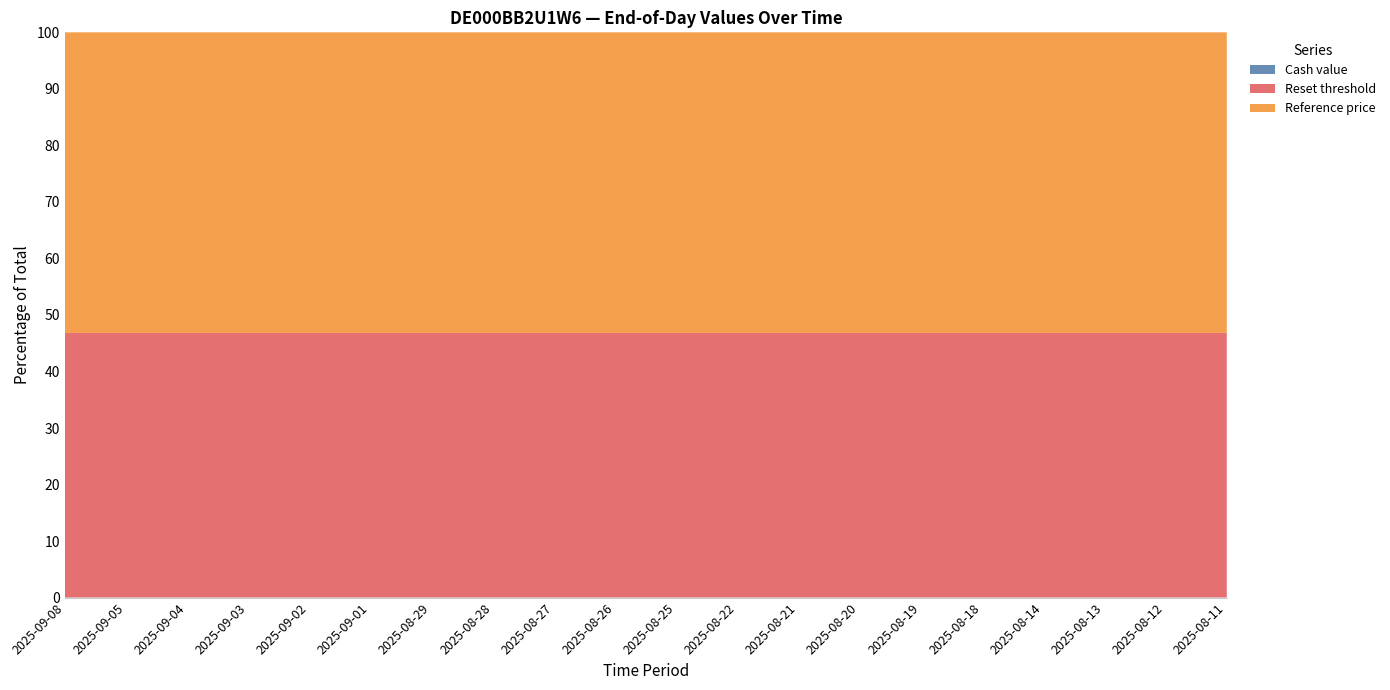

Reading right to left, list all the values displayed in this chart.

Cash value: 2025-08-11=19.3	2025-08-12=20.4	2025-08-13=21.3	2025-08-14=22.9	2025-08-18=22.8	2025-08-19=24.2	2025-08-20=23.5	2025-08-21=24.1	2025-08-22=25.2	2025-08-25=24.8	2025-08-26=22.5	2025-08-27=21.4	2025-08-28=21.7	2025-08-29=20.8	2025-09-01=21.5	2025-09-02=19.0	2025-09-03=19.2	2025-09-04=19.9	2025-09-05=18.6	2025-09-08=18.9
Reset threshold: 2025-08-11=36593.6	2025-08-12=36903.2	2025-08-13=37124.0	2025-08-14=37535.5	2025-08-18=37524.7	2025-08-19=37858.7	2025-08-20=37721.0	2025-08-21=37851.8	2025-08-22=38113.0	2025-08-25=38040.4	2025-08-26=37536.4	2025-08-27=37267.5	2025-08-28=37353.4	2025-08-29=37132.7	2025-09-01=37320.5	2025-09-02=36720.3	2025-09-03=36770.5	2025-09-04=36950.9	2025-09-05=36614.9	2025-09-08=36716.8
Reference price: 2025-08-11=41583.6	2025-08-12=41935.4	2025-08-13=42186.4	2025-08-14=42654.0	2025-08-18=42641.7	2025-08-19=43021.2	2025-08-20=42864.8	2025-08-21=43013.4	2025-08-22=43310.3	2025-08-25=43227.7	2025-08-26=42654.9	2025-08-27=42349.4	2025-08-28=42447.1	2025-08-29=42196.2	2025-09-01=42409.7	2025-09-02=41727.6	2025-09-03=41784.7	2025-09-04=41989.7	2025-09-05=41607.8	2025-09-08=41723.7